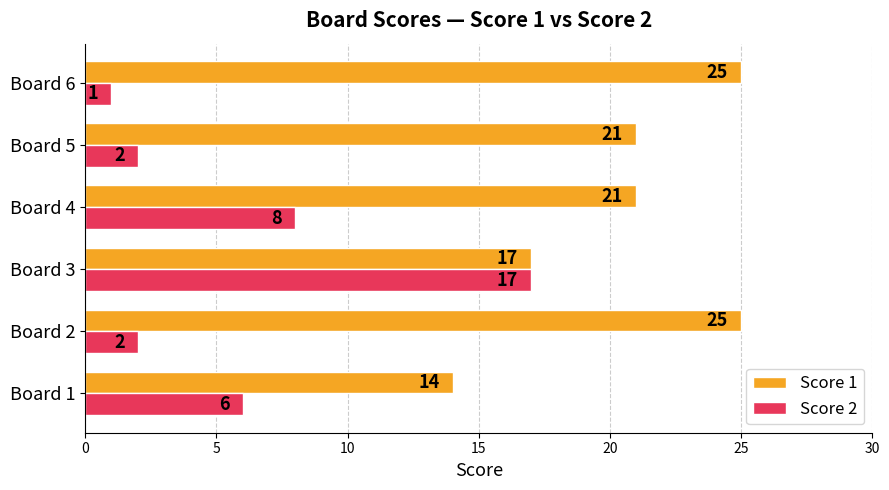

Which series has the largest total across all categories?

Score 1